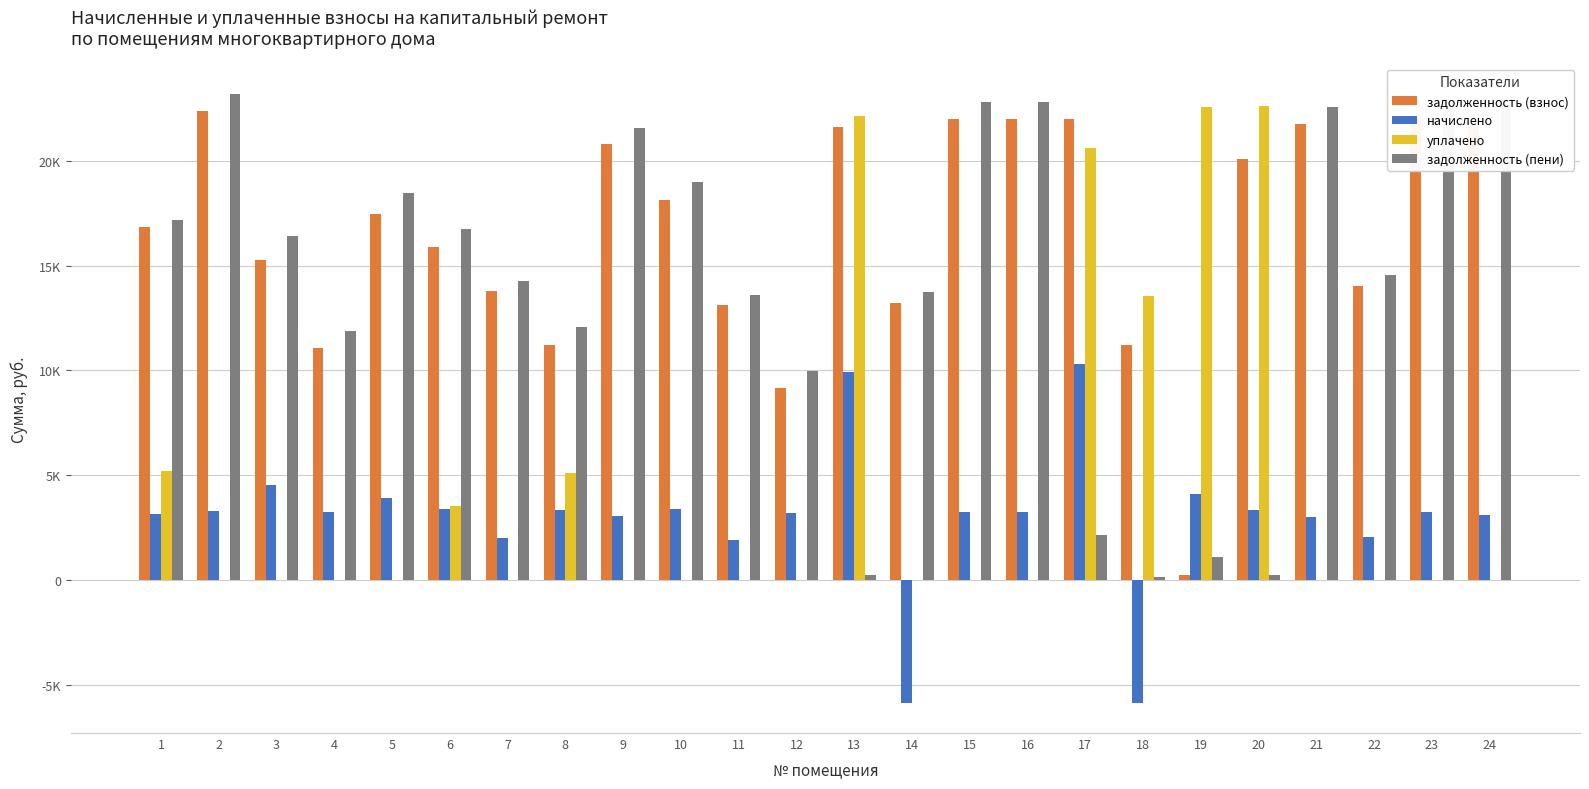

Where is задолженность (пени) nearest to the value 11662?

4